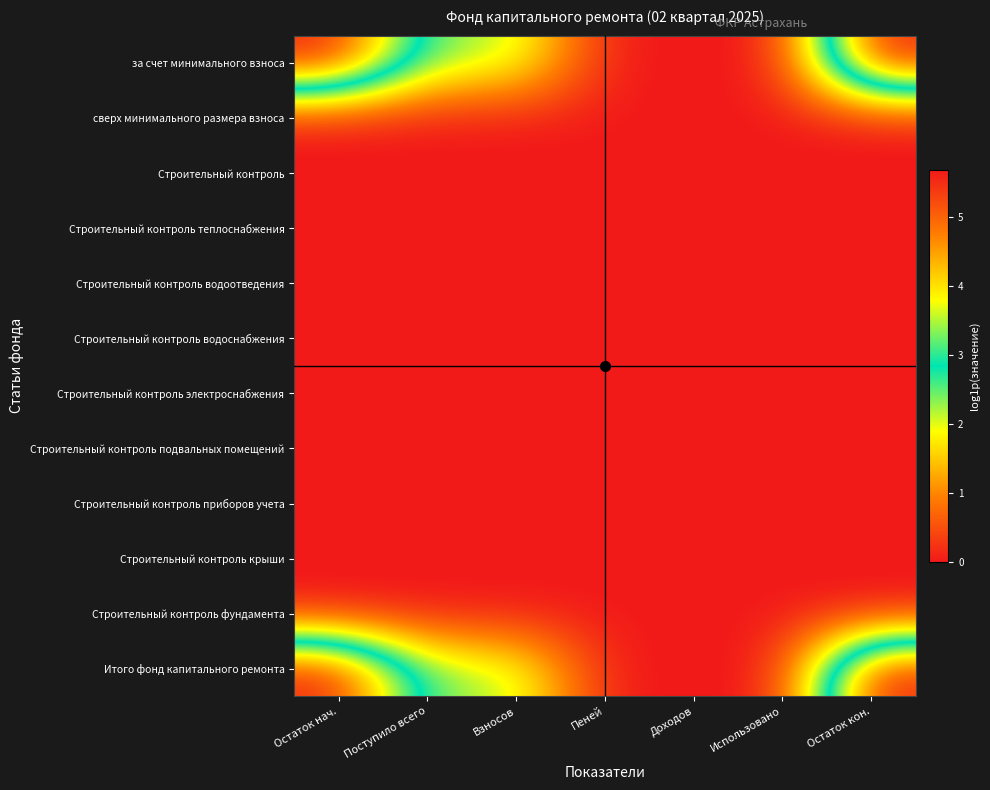

Which category has the highest value across all series?

Остаток кон.